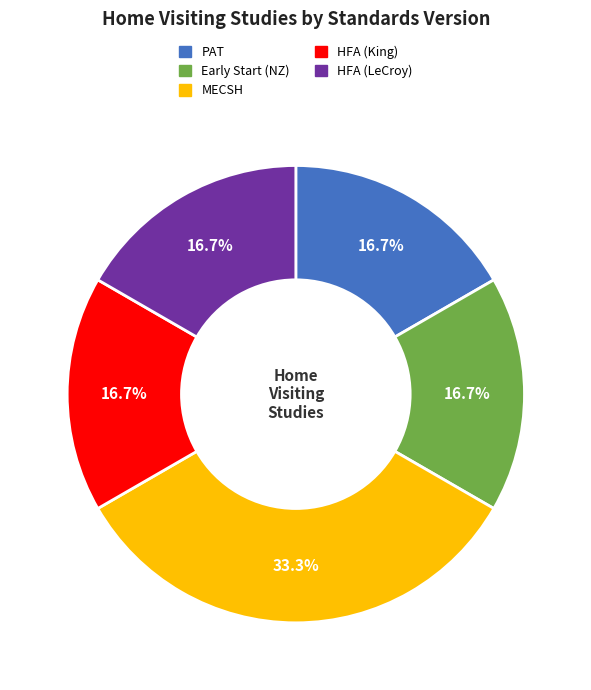

How many slices are in this pie chart?

5